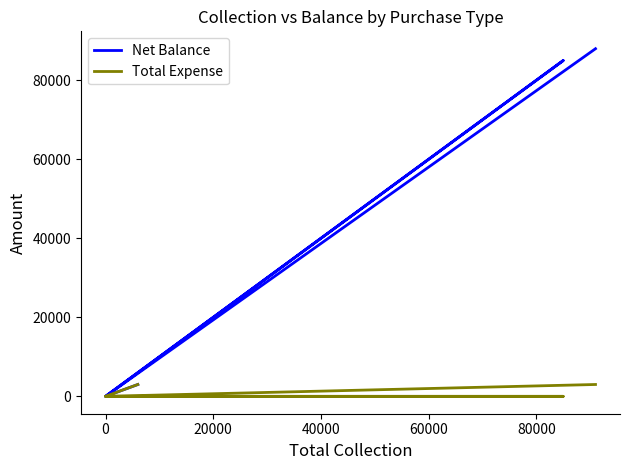

How many interior local peaks does the Net Balance series have?

1